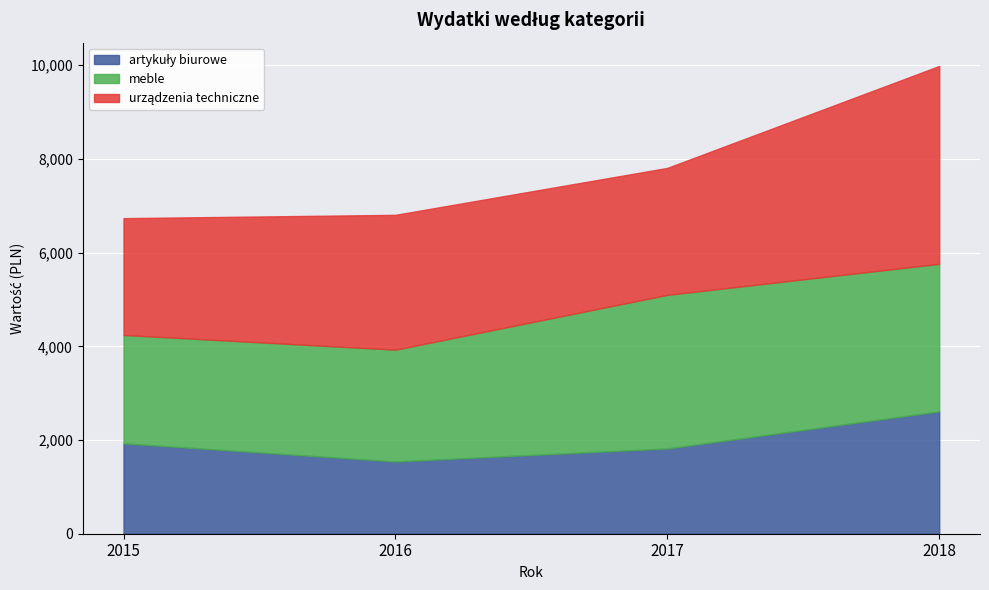

What is the lowest value of the urządzenia techniczne series?

2492.9